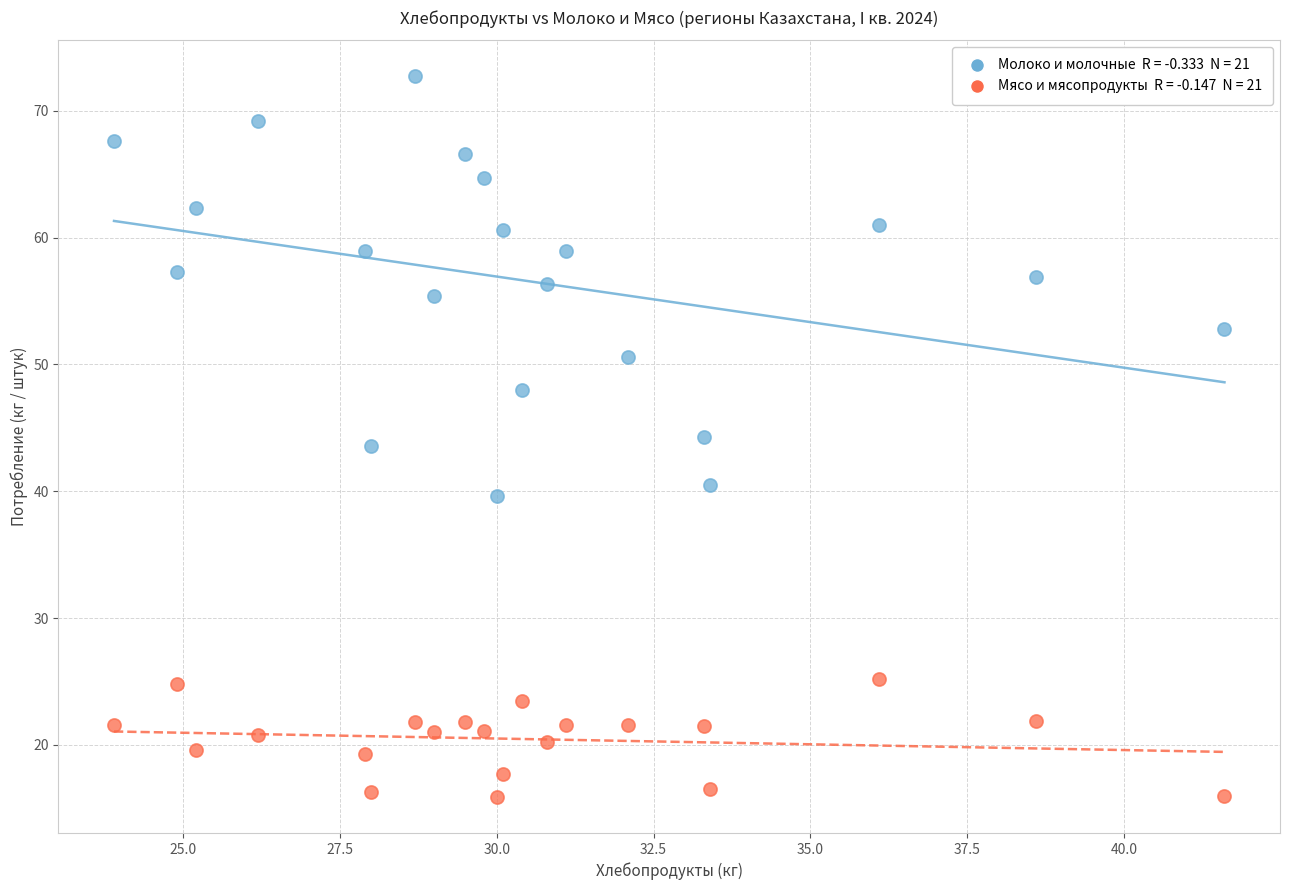

Across all data points, what is the range of Y values (max minus min)?

56.8